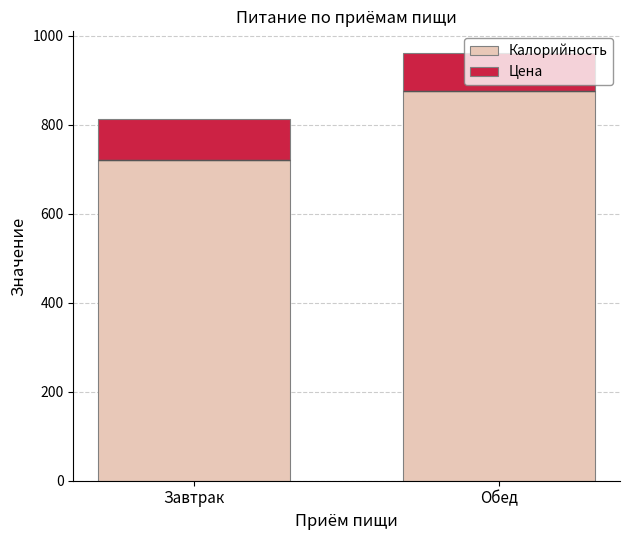

How many bars are there in each group?

2